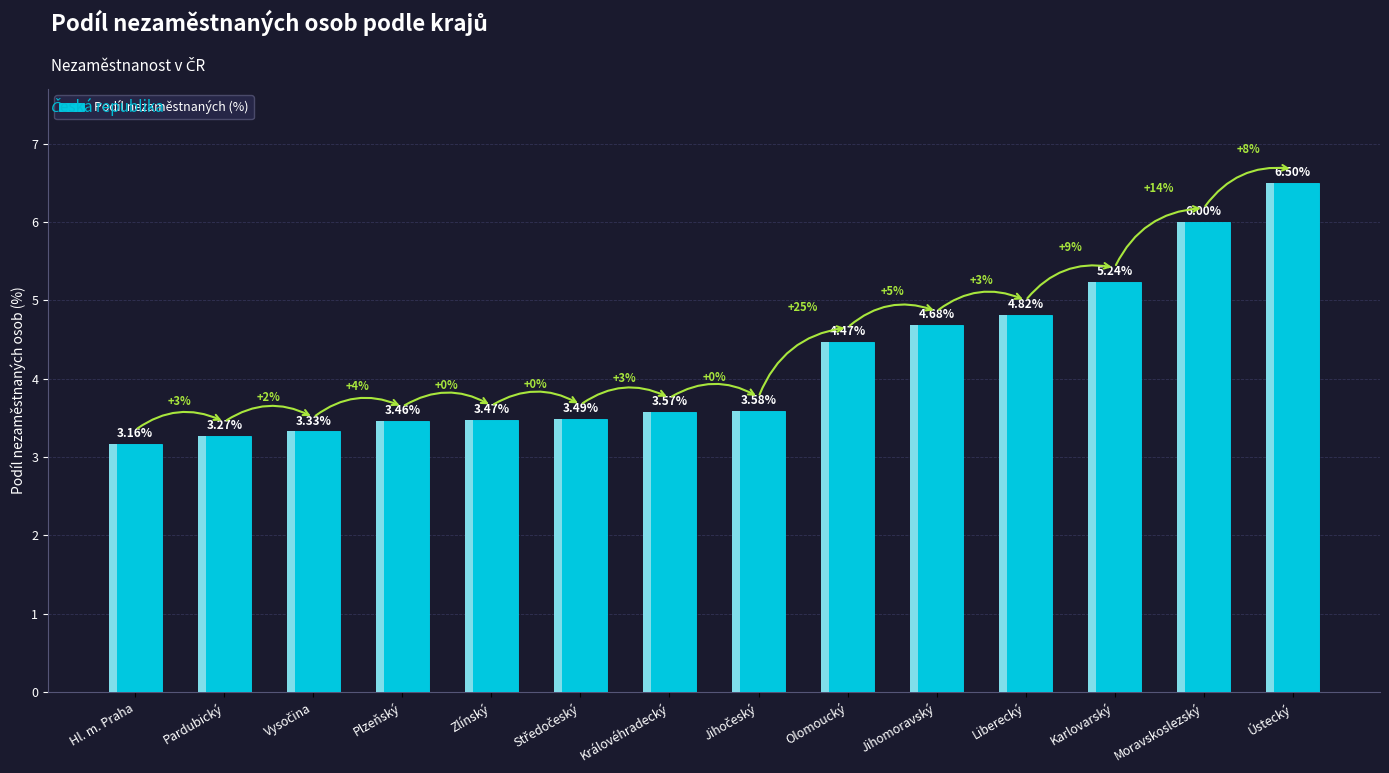

Where is the data nearest to the value 4?

Jihočeský